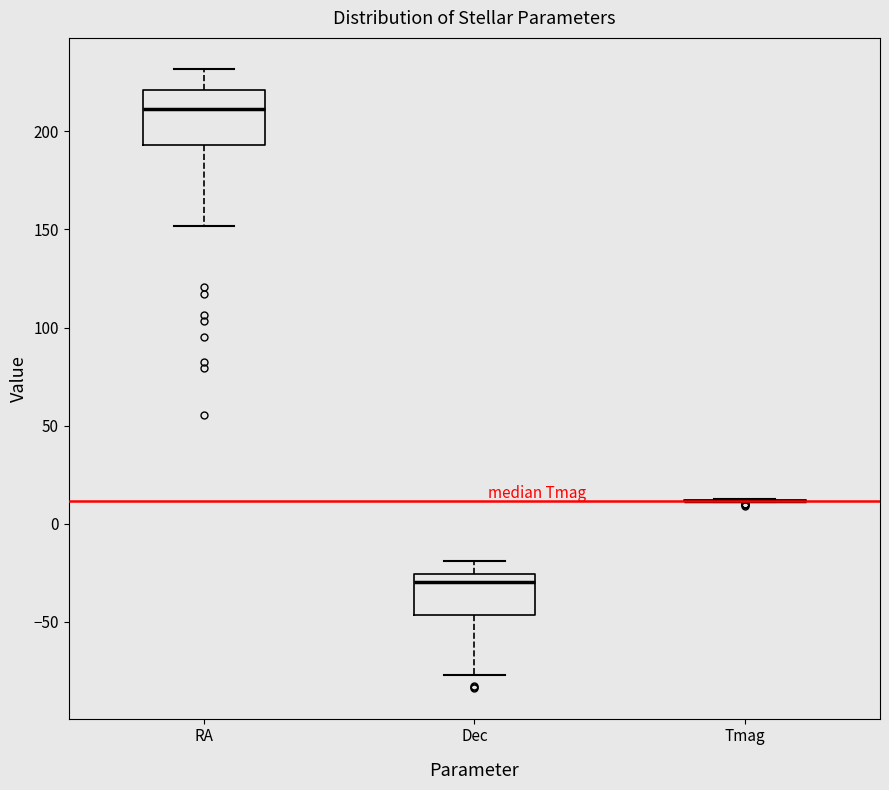

Reading left to right, read every box against the y-axis: the position of its median line, the range the box covers, and the ends of its whiskers. The values are not printed on the chart, so give them approximately, as read against the axis.

RA: median 210, box 195 to 220, whiskers 150 to 230
Dec: median -30, box -45 to -25, whiskers -75 to -20
Tmag: box collapsed to a line at 10, whiskers 10 to 15